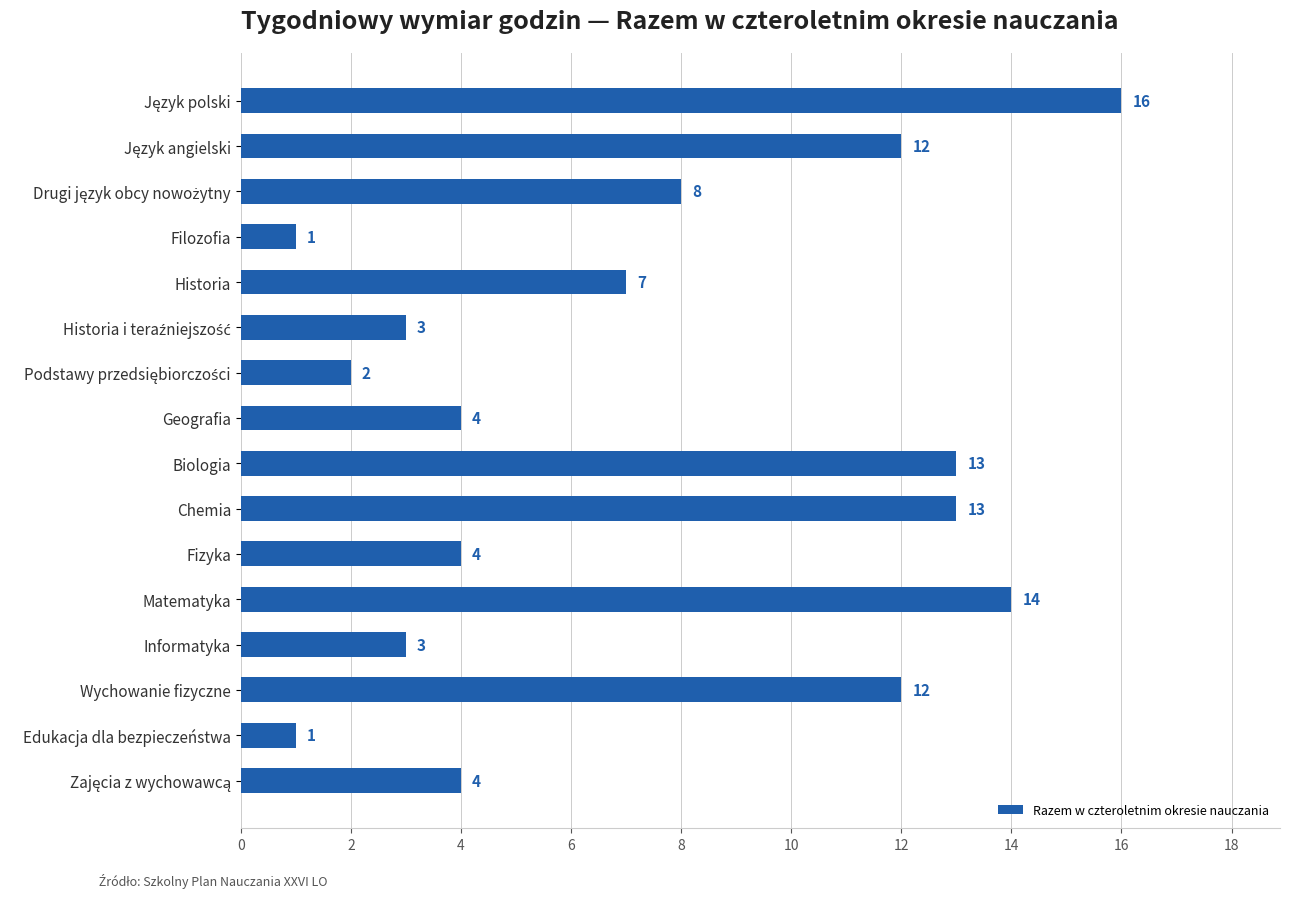

The chart shows a value of 1 at Informatyka. True or false?

False